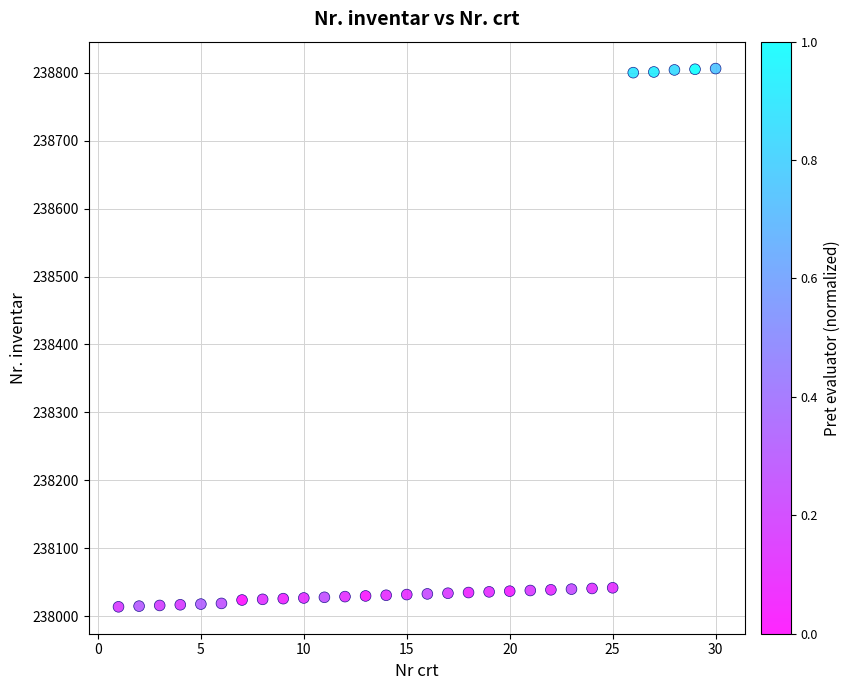

What is the range of X values (max minus min)?

29